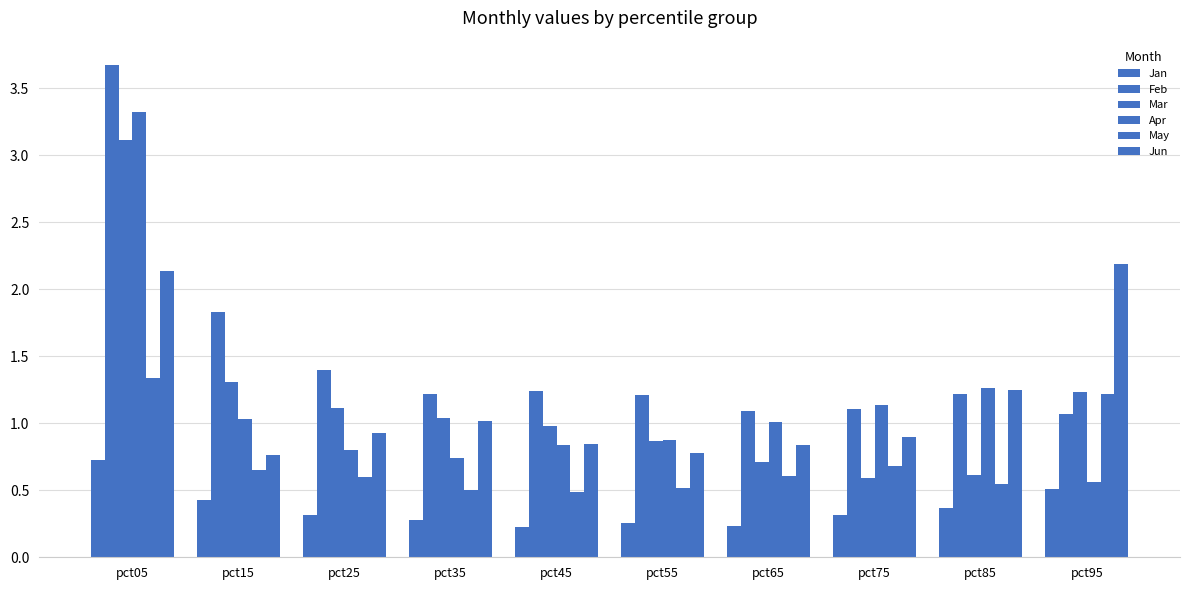

What is the difference between the Mar values at pct45 and pct55?

0.1